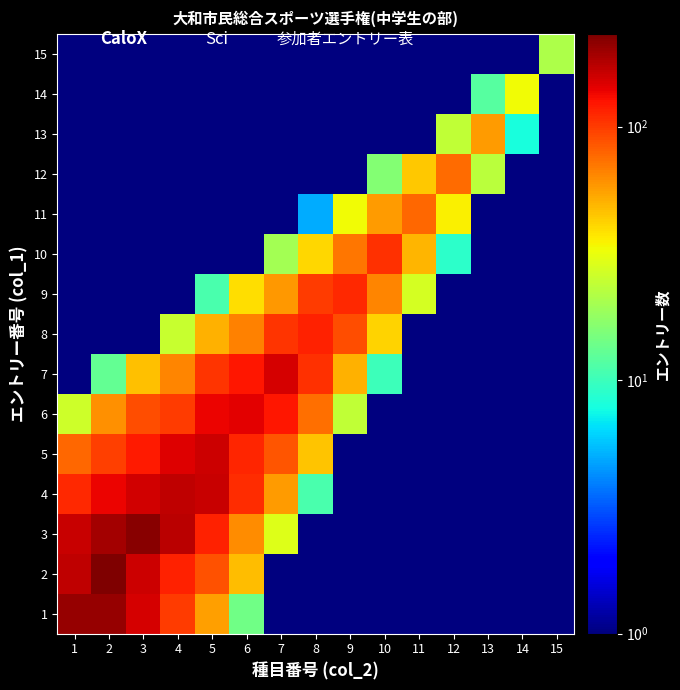

Which label corresponds to the smallest value in the chart?

7